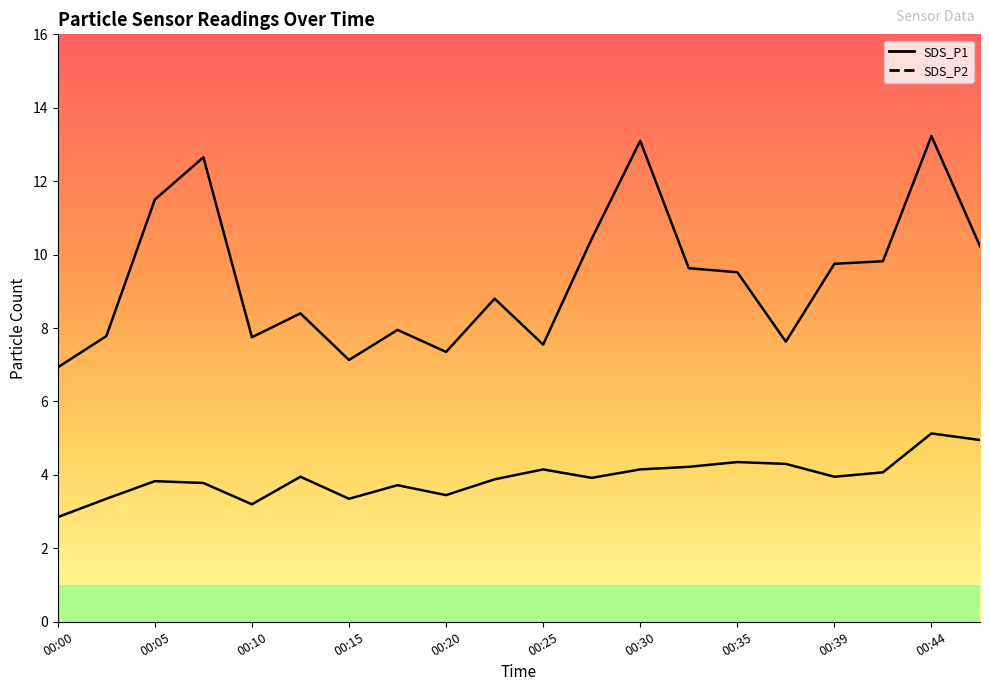

True or false: SDS_P1 and SDS_P2 cross at least once.

False